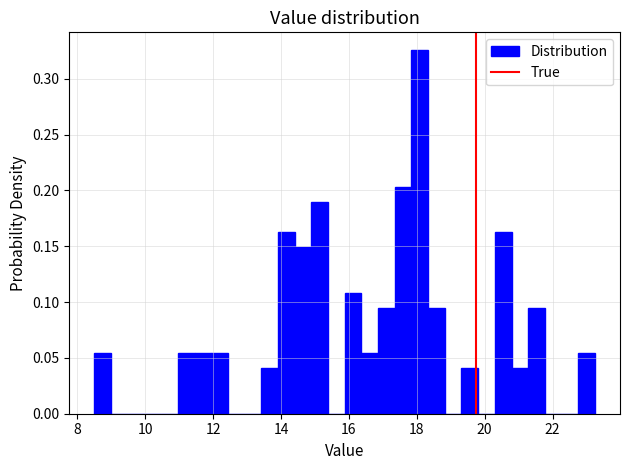

Around what value on the x-axis is the tallest bar? Give the approximate position of its centre, as read against the axis.

18.0